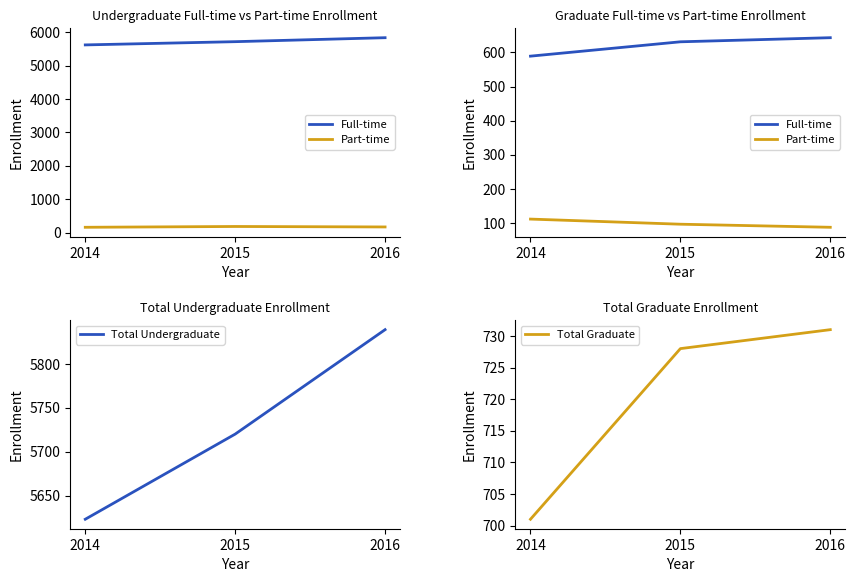

Does the chart display data point markers on the line(s)?

No